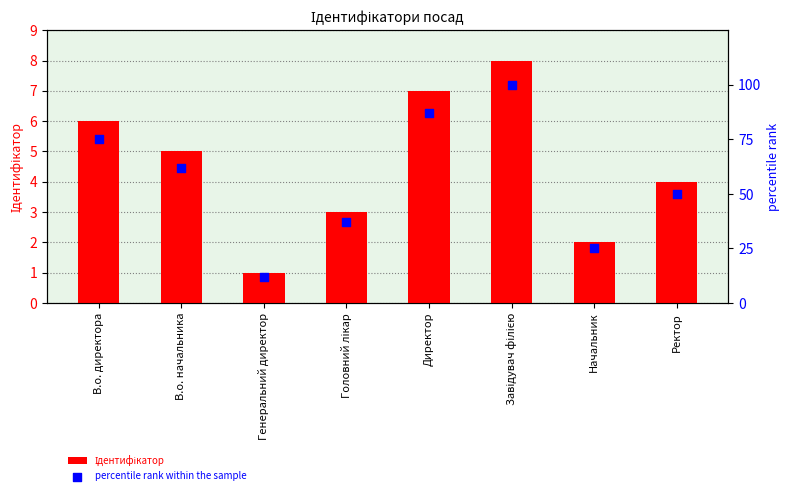

Which series has the largest total across all categories?

percentile rank within the sample